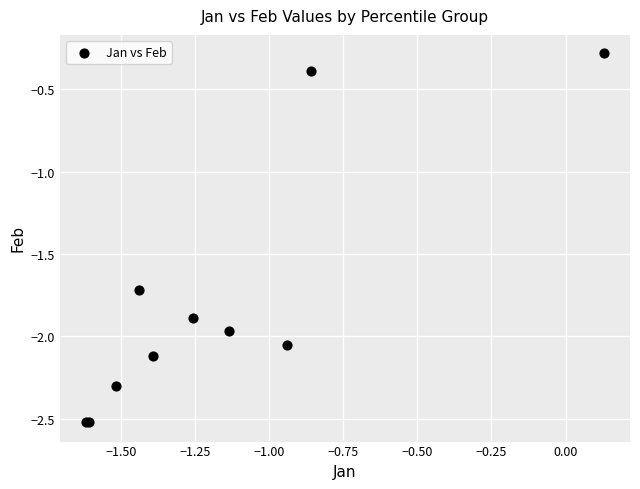

What Y value in the scatter plot is closest to -1?

-0.4